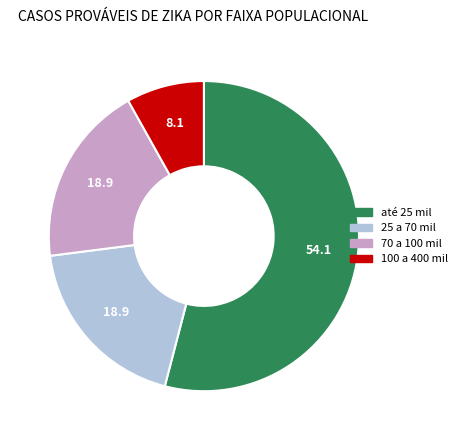

How many segments does this pie chart have?

4